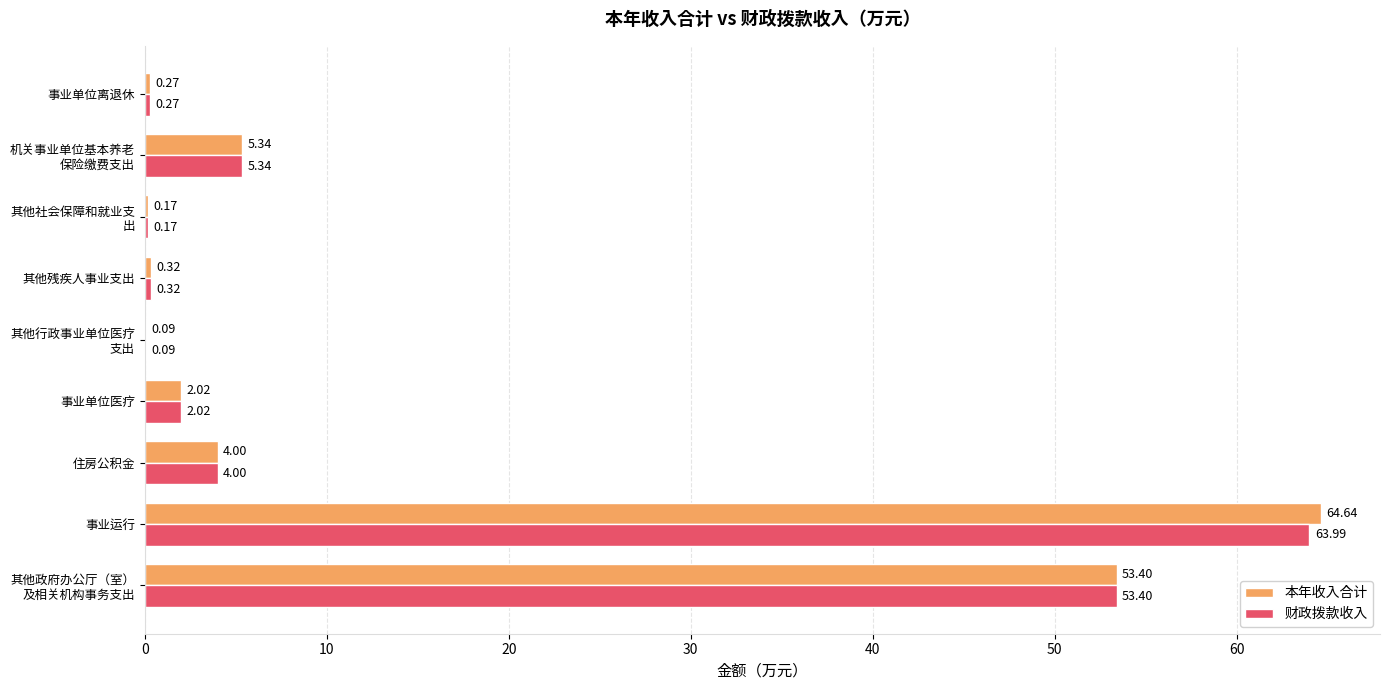

At which category does the chart reach its peak across all series?

事业运行